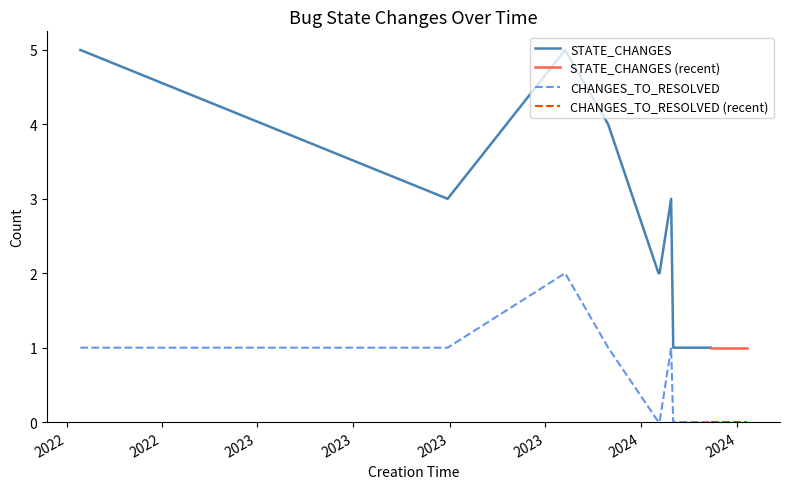

True or false: STATE_CHANGES has a value of 2 at 2024-03-30.

False